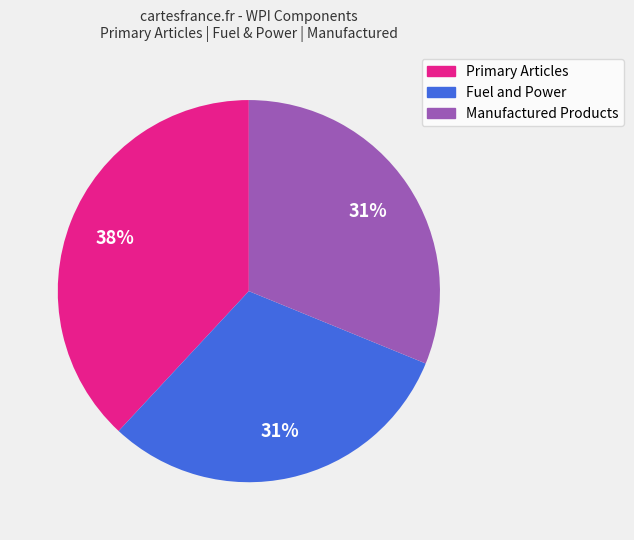

Which slice is the largest?

Primary Articles